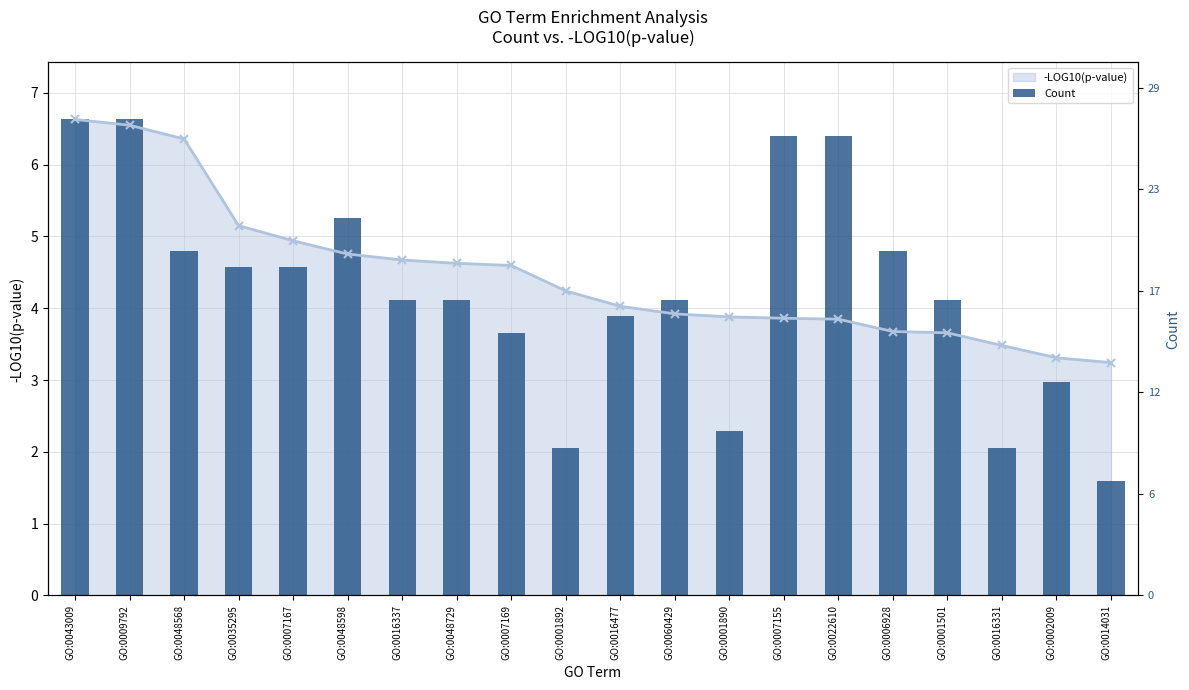

List the labels in order of value, smallest first.

GO:0014031, GO:0001892, GO:0016331, GO:0001890, GO:0002009, GO:0007169, GO:0016477, GO:0016337, GO:0048729, GO:0060429, GO:0001501, GO:0035295, GO:0007167, GO:0048568, GO:0006928, GO:0048598, GO:0007155, GO:0022610, GO:0043009, GO:0009792